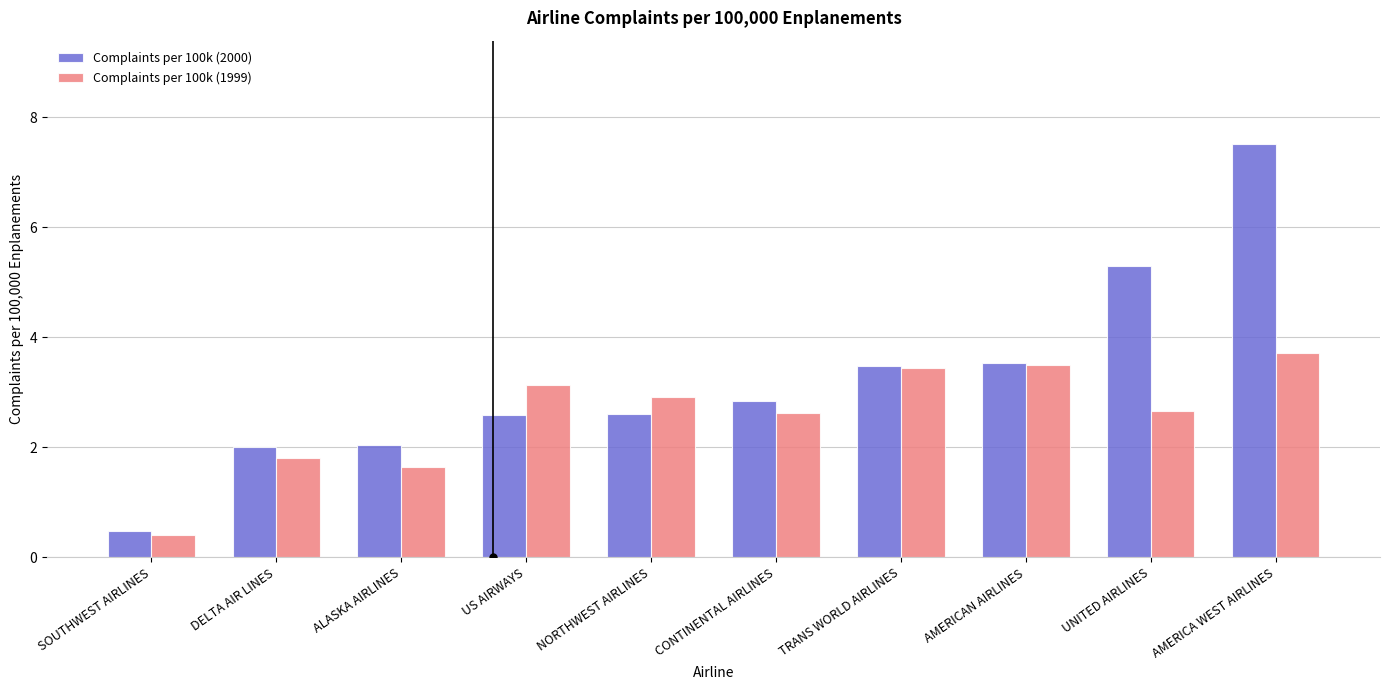

What is the sum of all Complaints per 100k (2000) values?

32.4